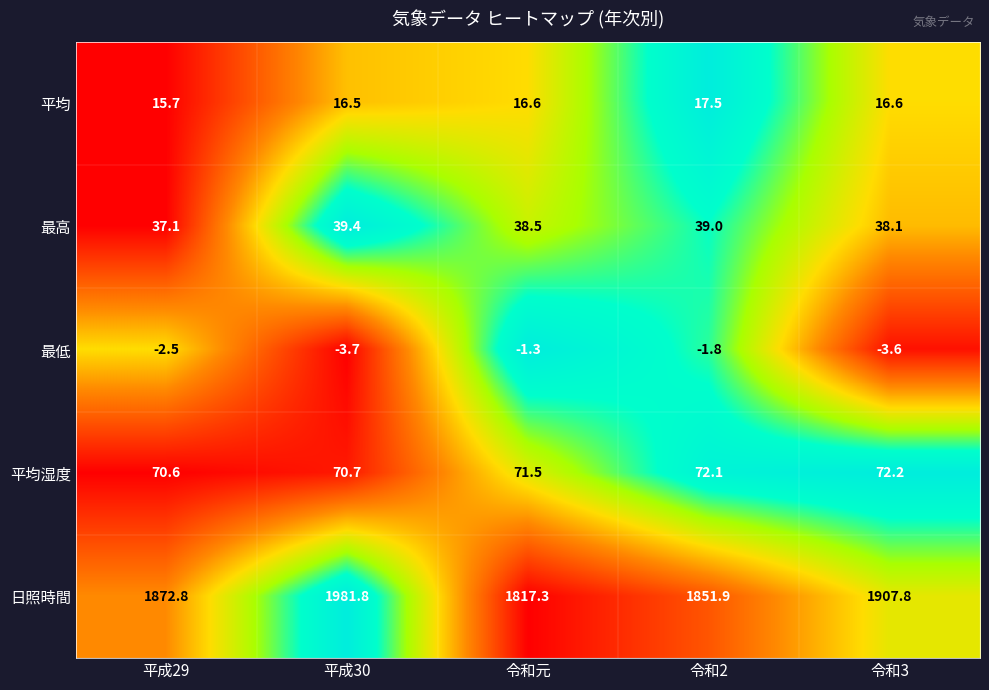

At 令和3, list the series in order from smallest to largest.

最低, 平均, 最高, 平均湿度, 日照時間